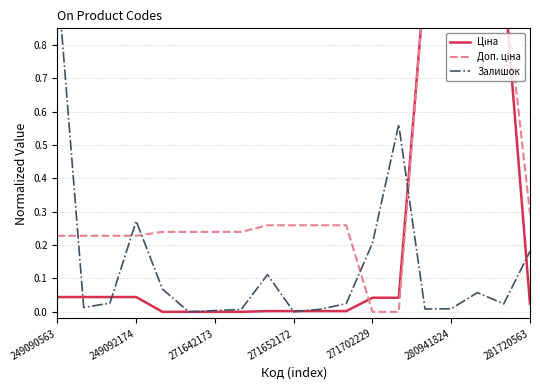

What is the difference between the Доп. ціна values at 15 and 13?

1.0